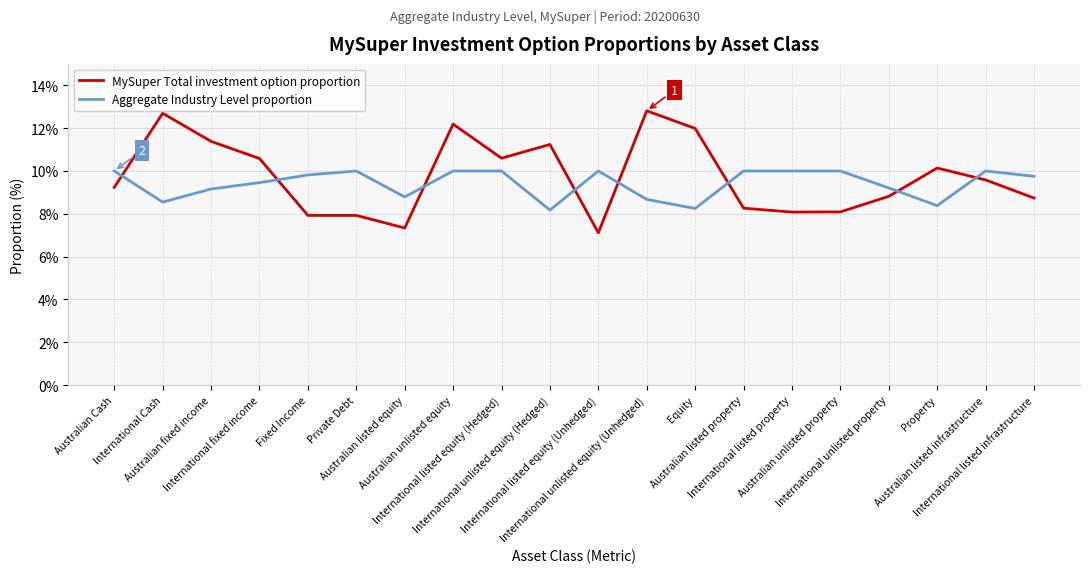

List the series in order of their peak value, highest first.

MySuper Total investment option proportion, Aggregate Industry Level proportion